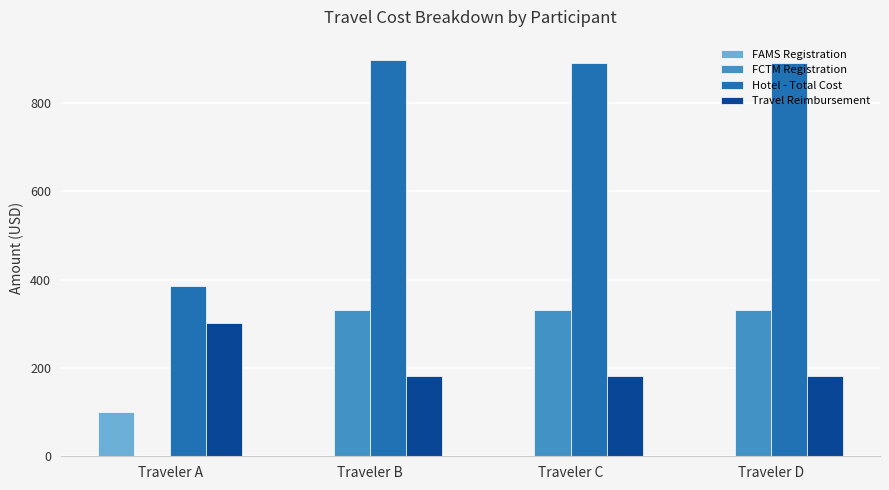

At which label does Hotel - Total Cost first exceed 890?

Traveler B